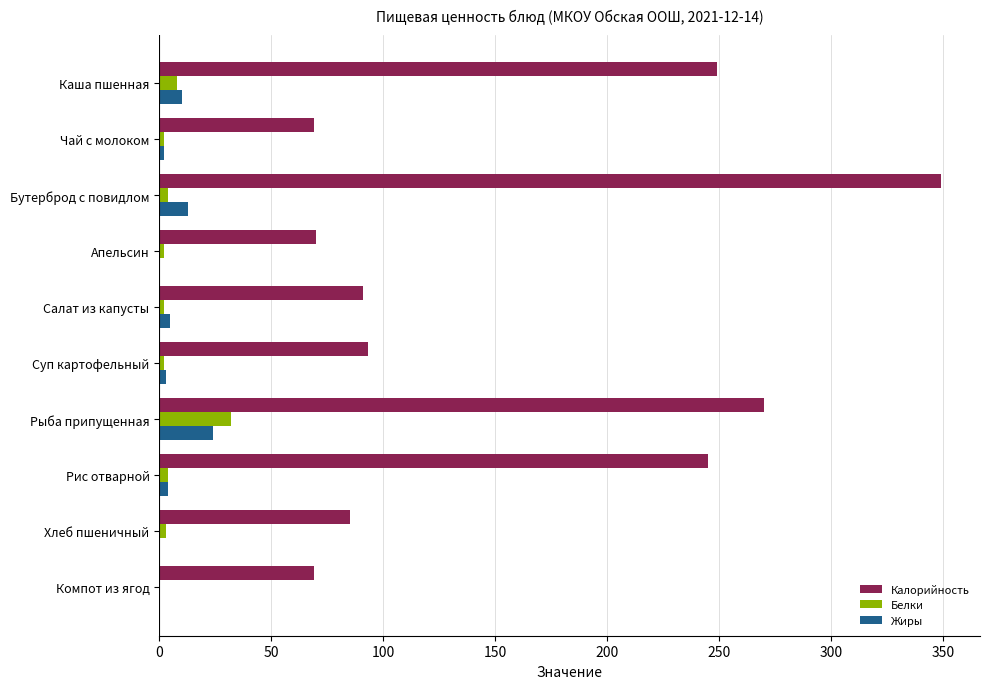

Which series has the largest total across all categories?

Калорийность